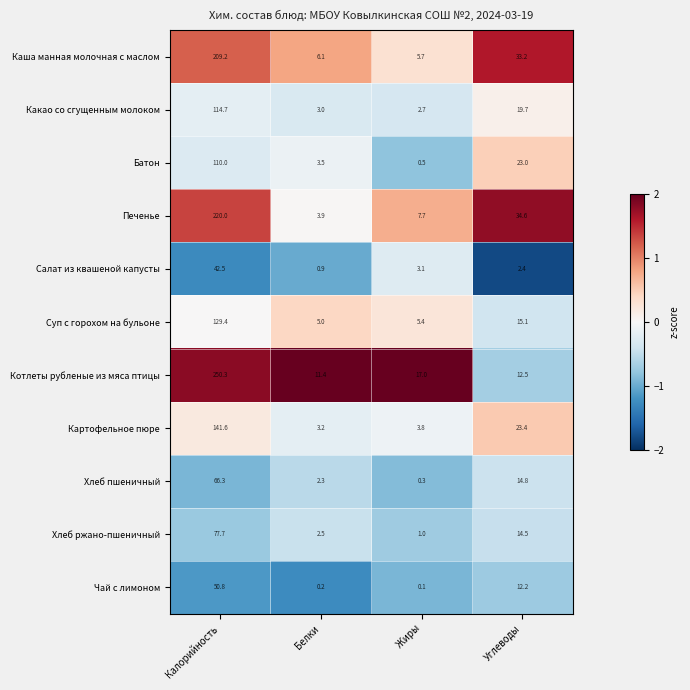

What is the difference between the Хлеб ржано-пшеничный values at Жиры and Калорийность?

76.7